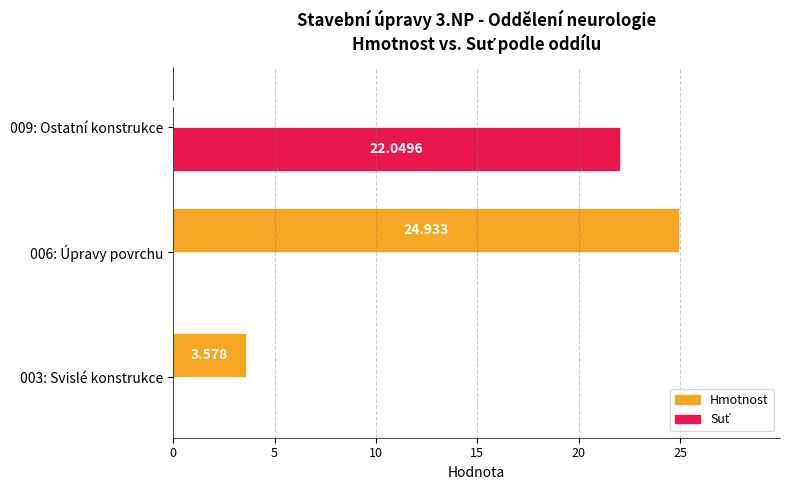

Which series has the largest total across all categories?

Hmotnost